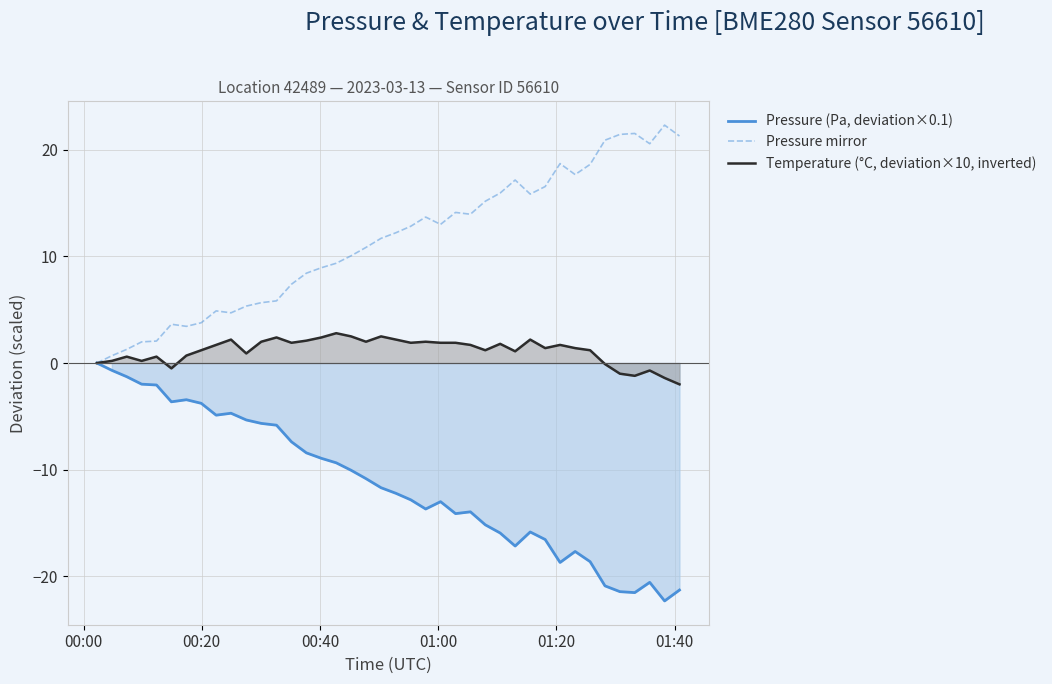

What is the minimum value for Pressure (Pa, deviation×0.1)?

-22.3